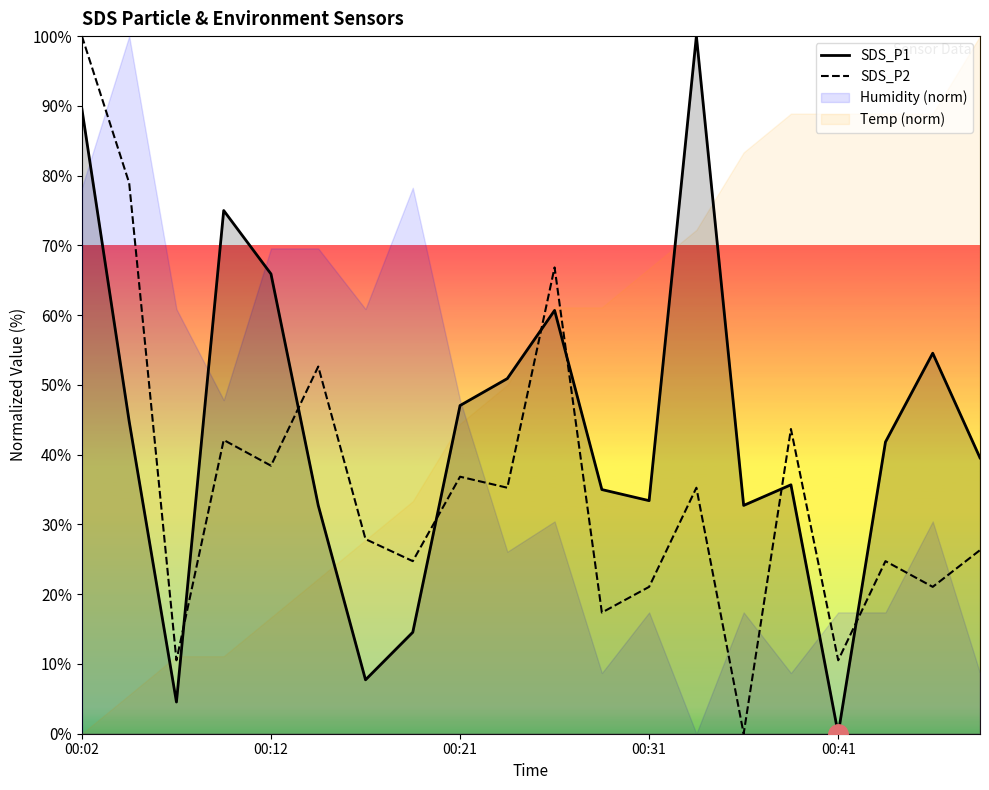

Which category has the lowest value in the SDS_P1 series?

00:41